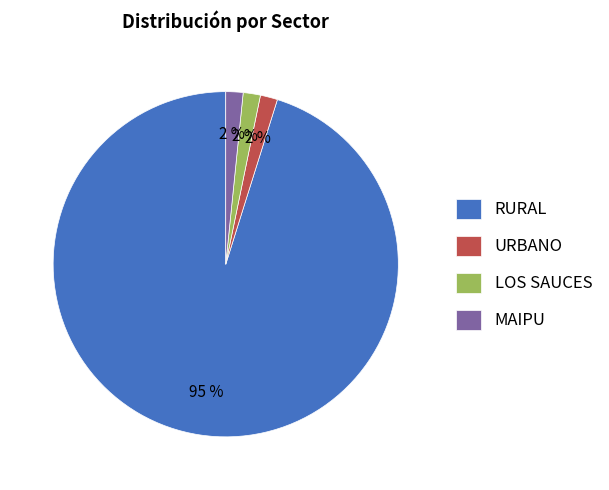

True or false: RURAL accounts for 95% of the total.

True